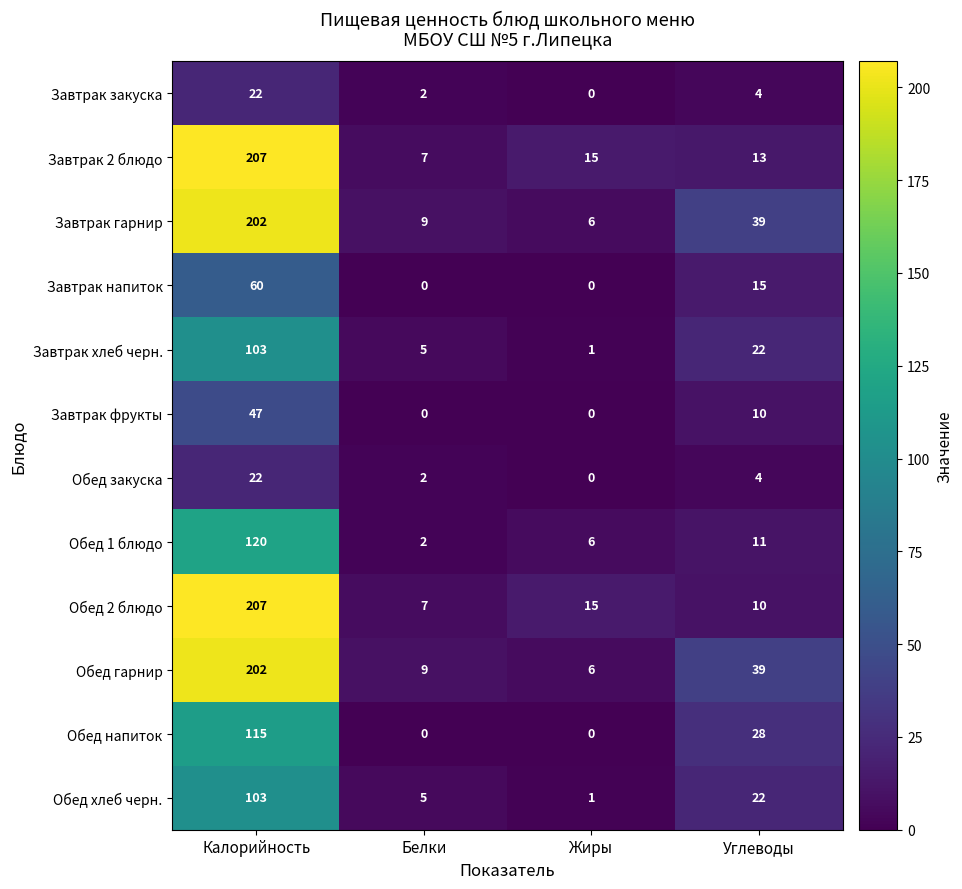

Is it true that Обед напиток equals 36 at Углеводы?

False